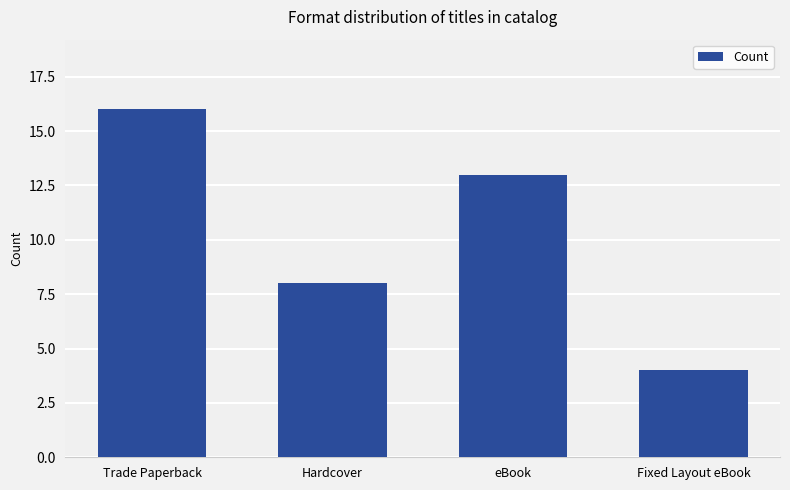

Where does the data first go above 13?

Trade Paperback